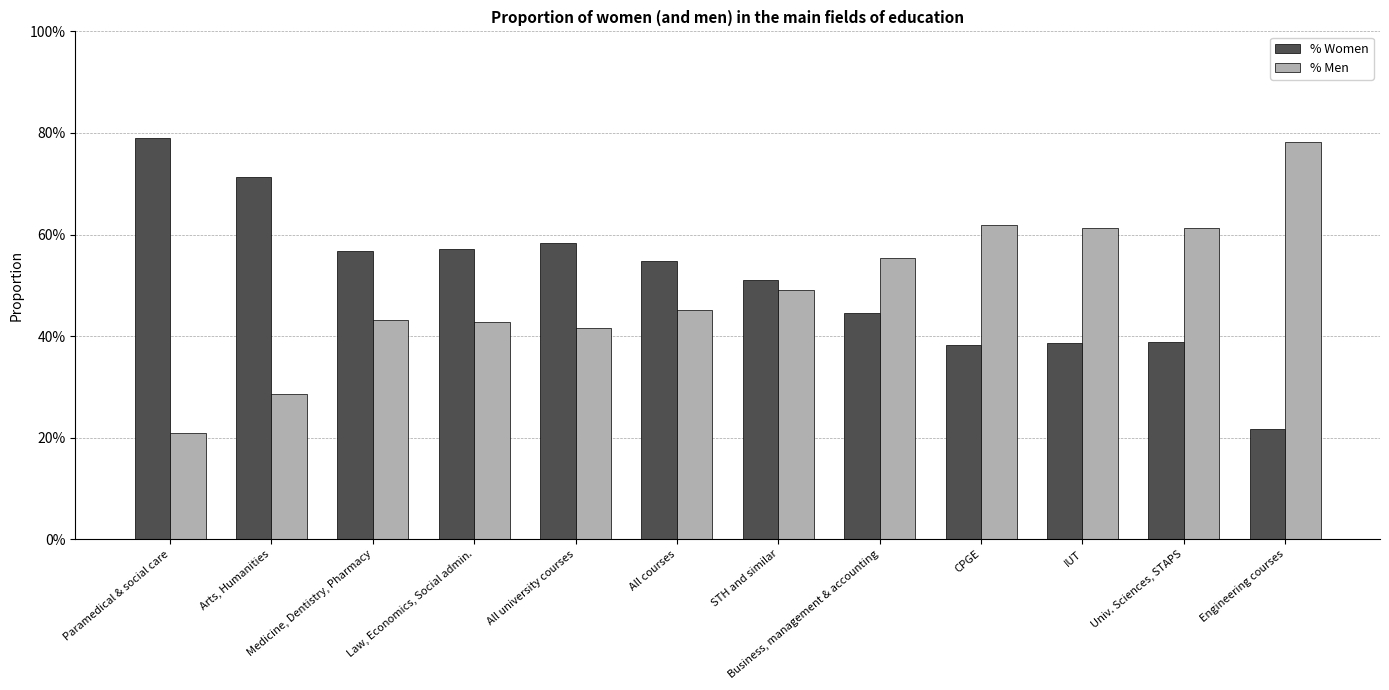

What is the sum of the % Women values at Law, Economics, Social admin. and CPGE?

1.0